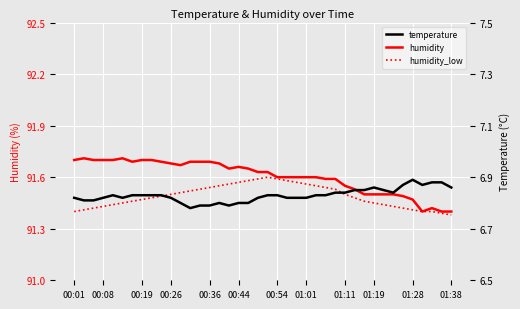

In humidity, how many points are lower than both neighbors (excluding endpoints)?

4